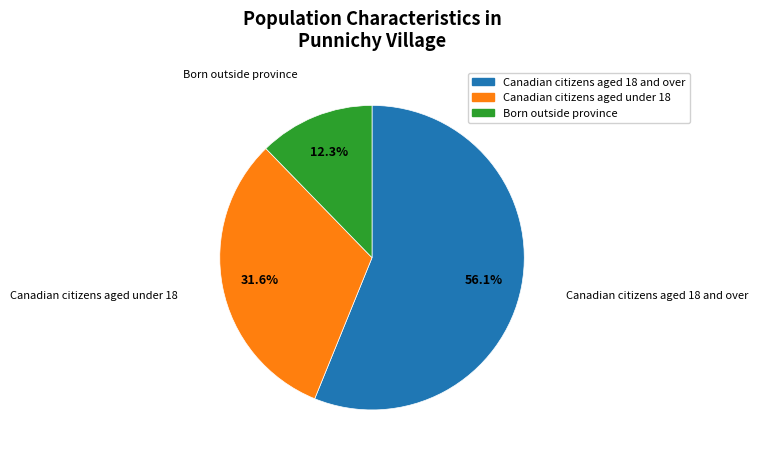

How many segments does this pie chart have?

3